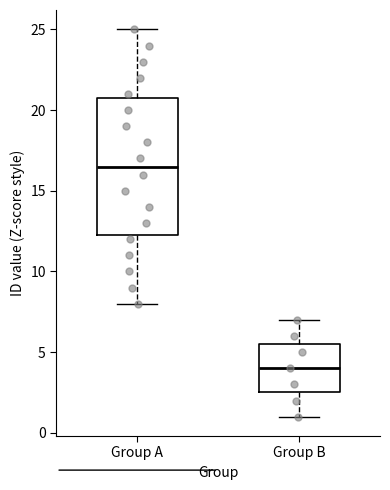

Which box's median line is the lowest?

Group B